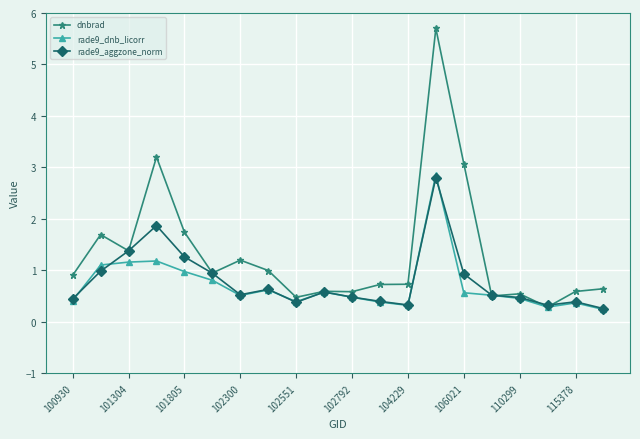

True or false: dnbrad has more than 0 interior local peaks.

True